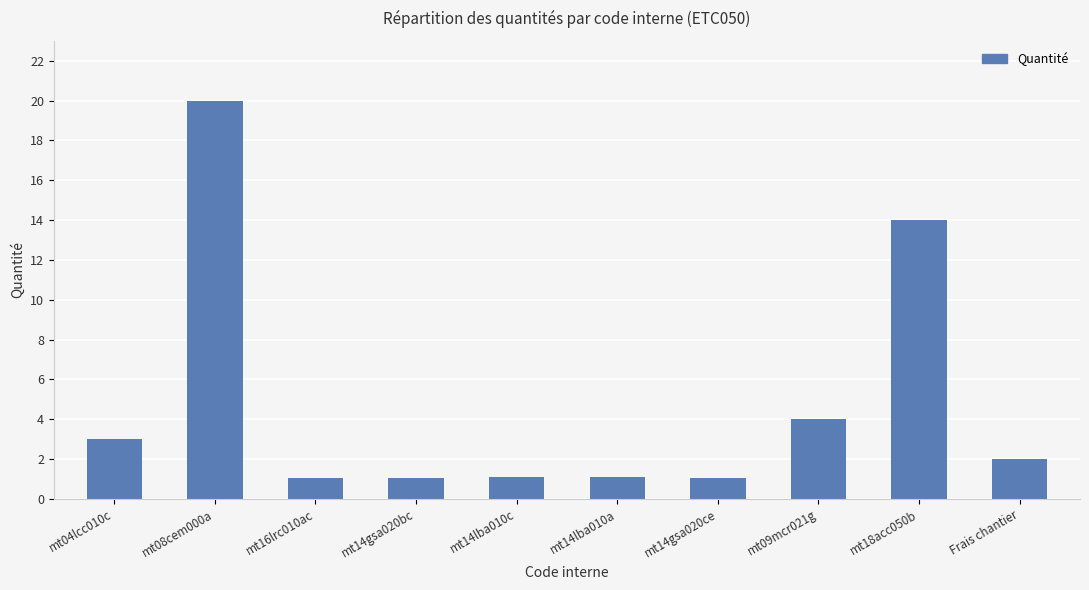

Count the number of categories in the chart.

10